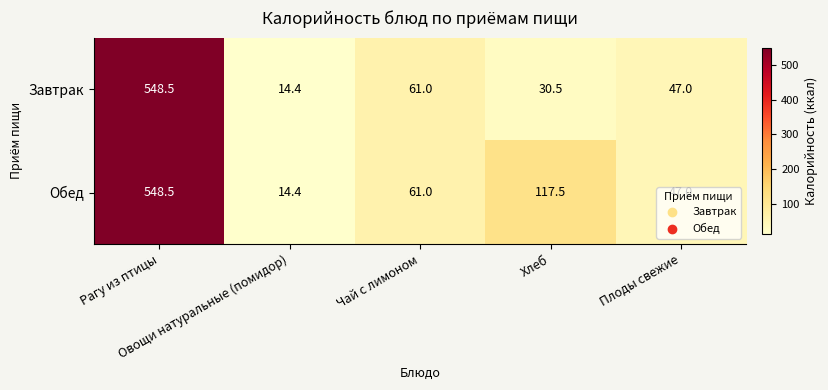

What is the difference between the maximum and minimum values in the Завтрак series?

534.1